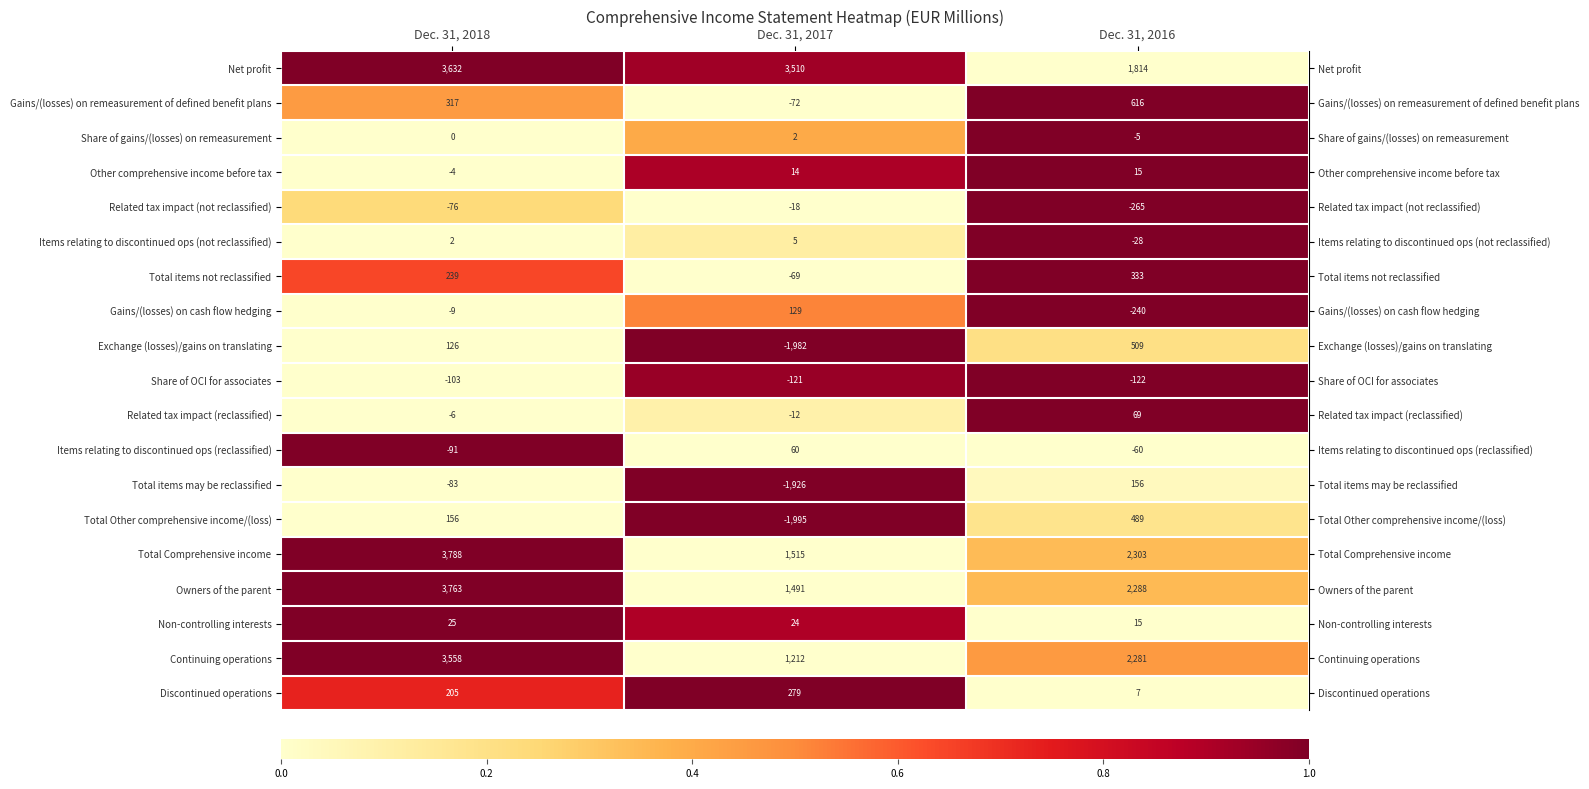

What is the average value of the Total items not reclassified series?

168